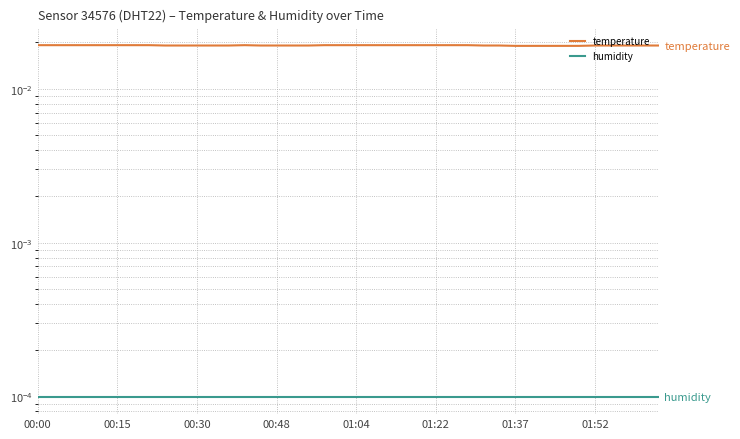

Which series has the widest spread of values?

temperature